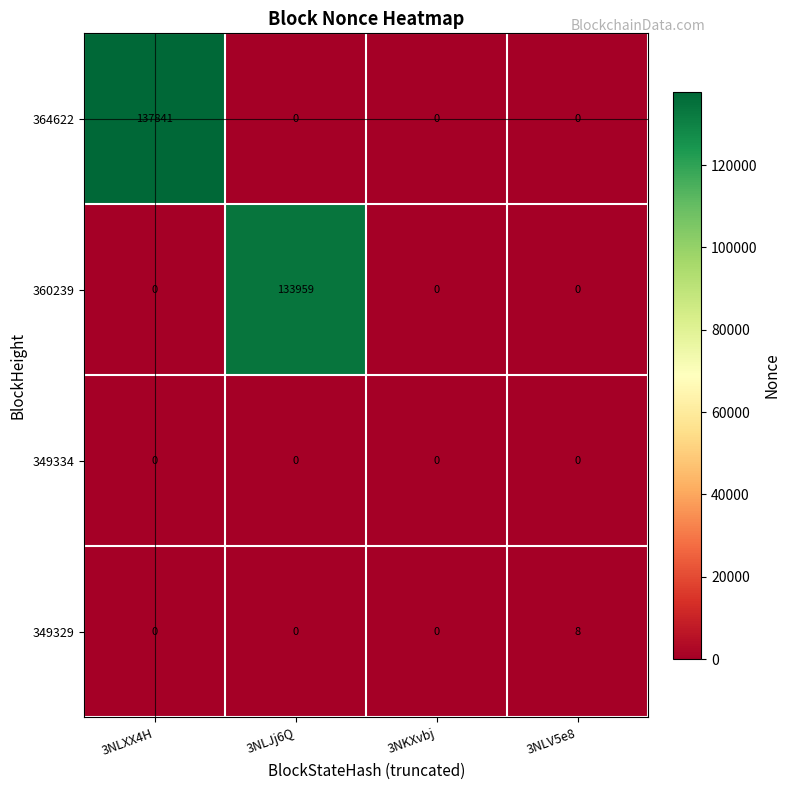

Is it true that 360239 equals 63903 at 3NLV5e8?

False